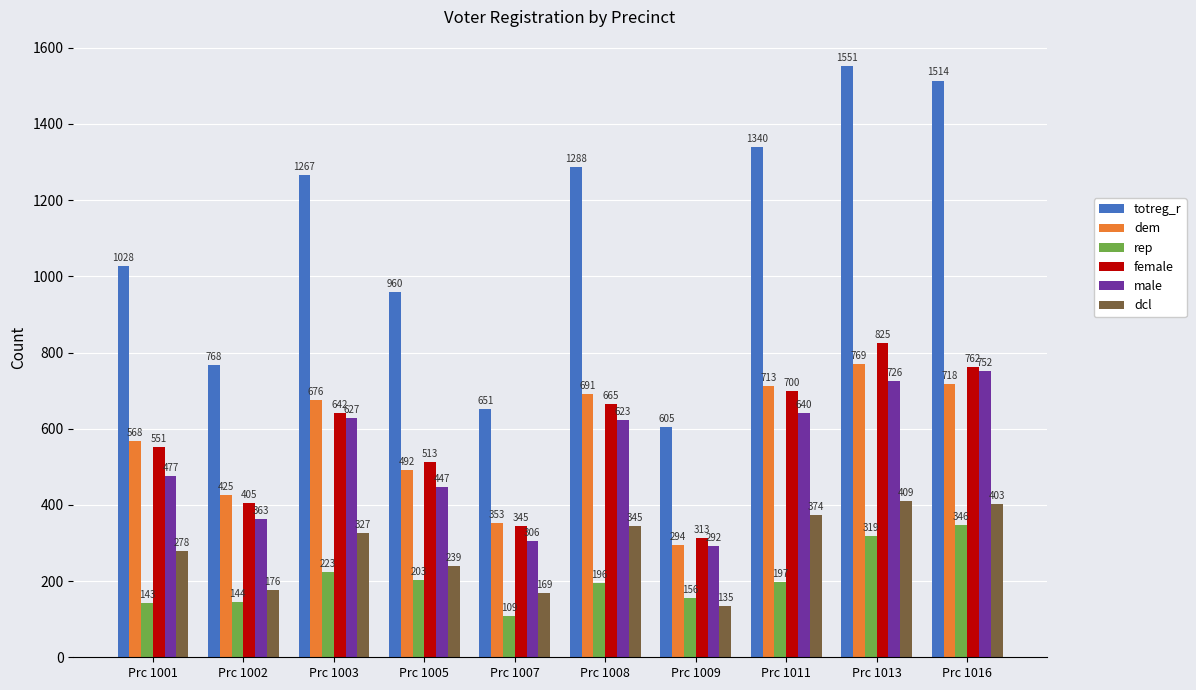

The male series shows 682 at Prc 1005. True or false?

False